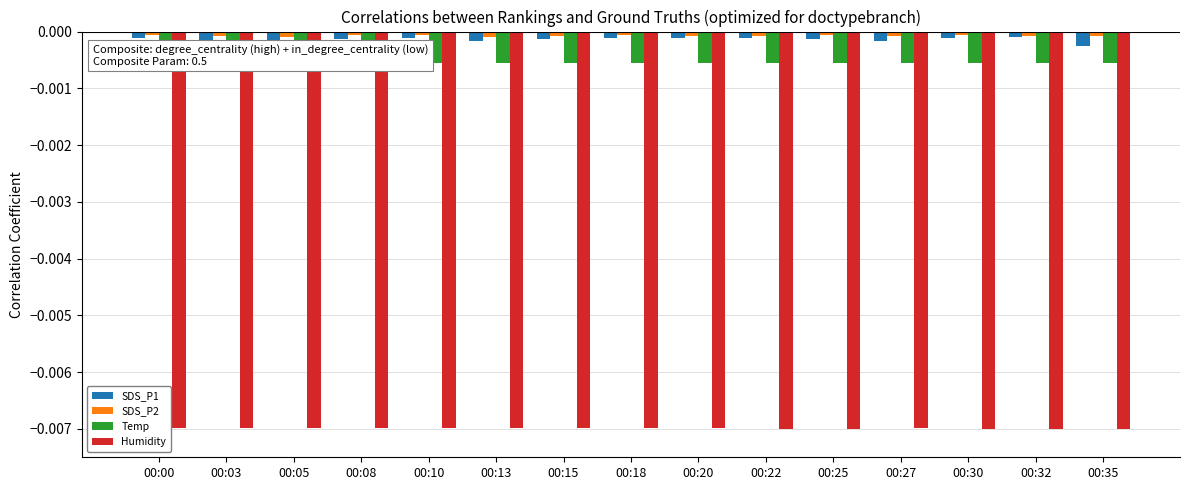

How many groups of bars are there?

15